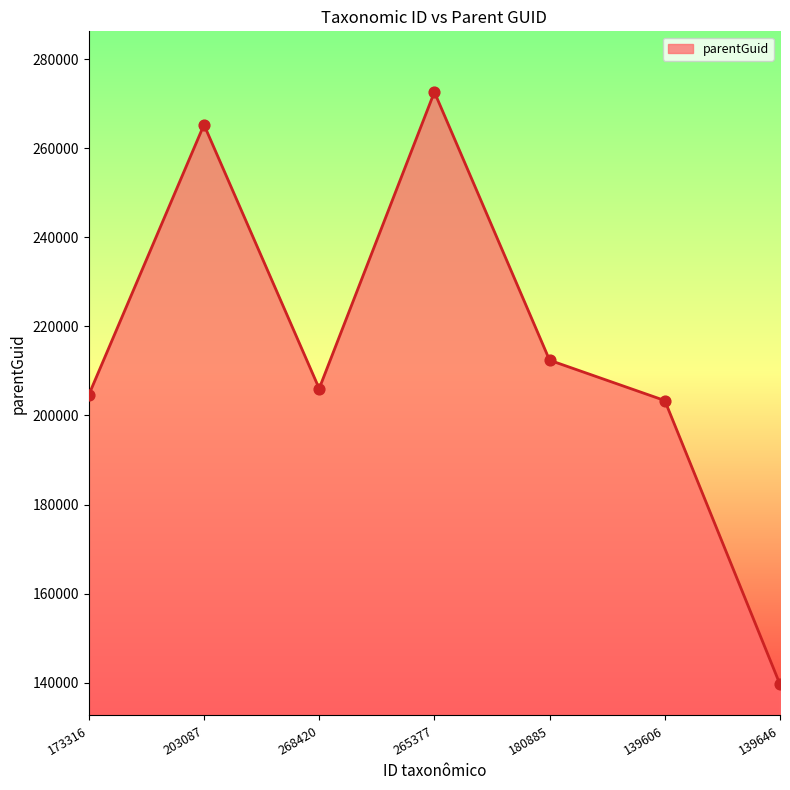

What is the change in value from 265377 to 139606?

-69242